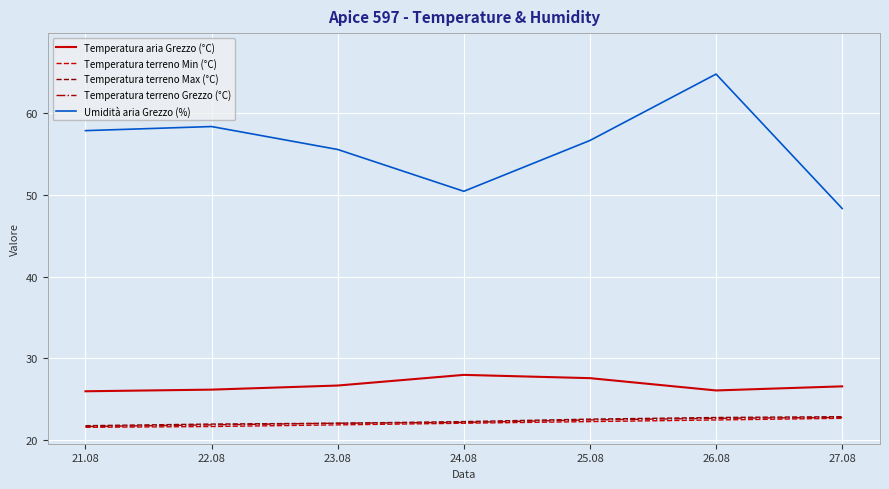

What value does the Temperatura aria Grezzo (°C) series have at 23.08?

26.7